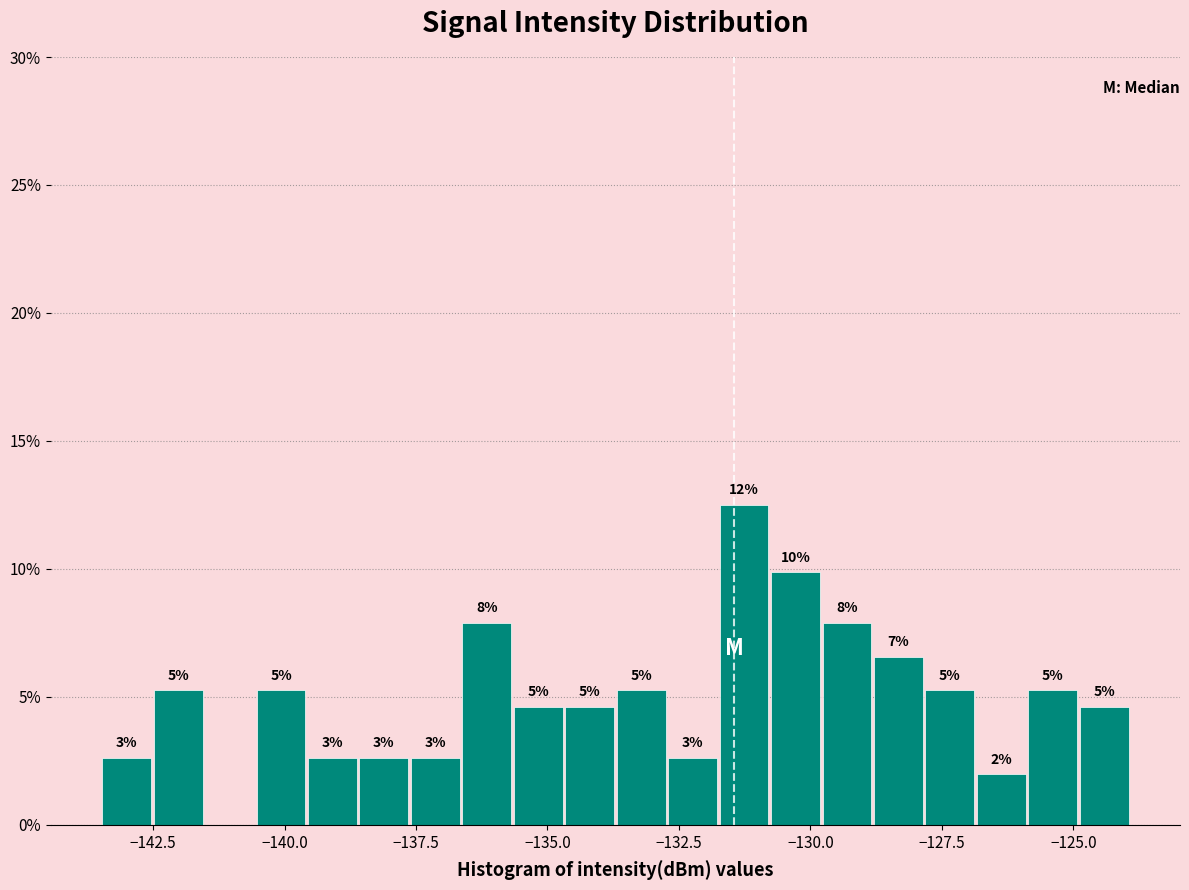

Around what value on the x-axis is the tallest bar? Give the approximate position of its centre, as read against the axis.

-131.5